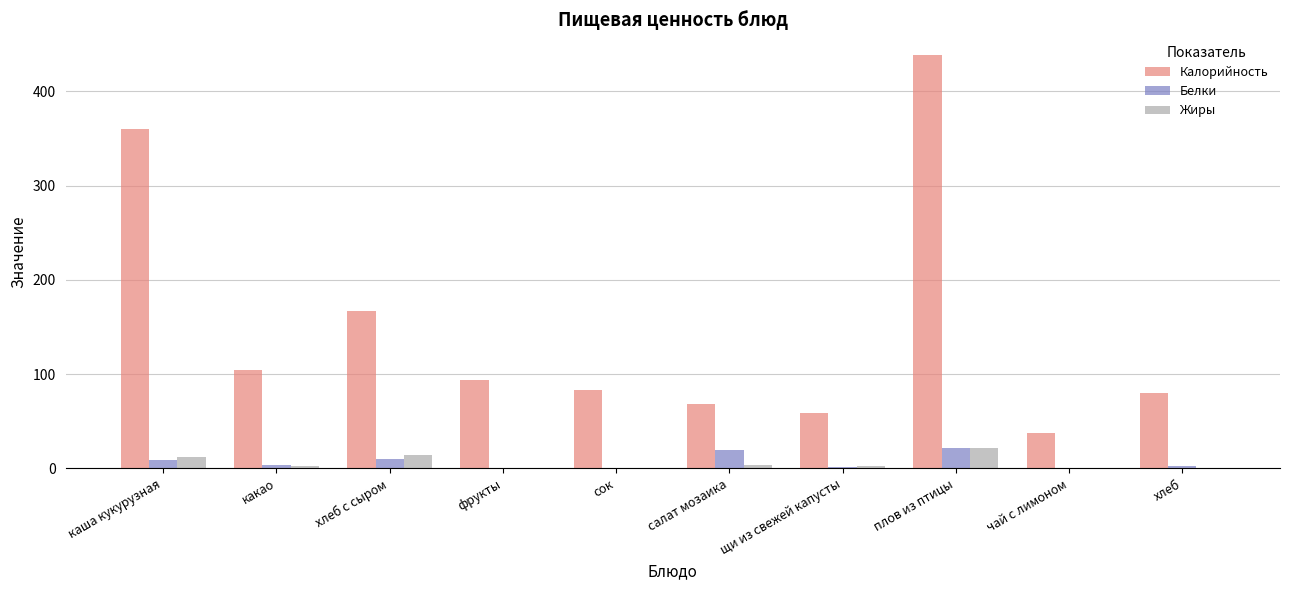

What is the total value across all series at салат мозаика?

91.3